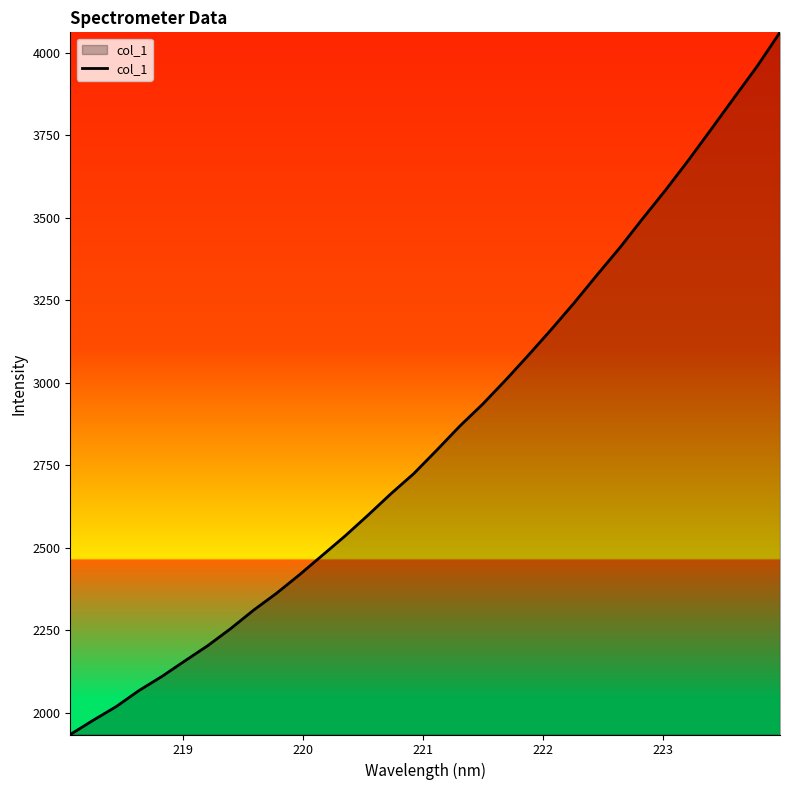

What is the maximum value shown in the chart?

4062.2